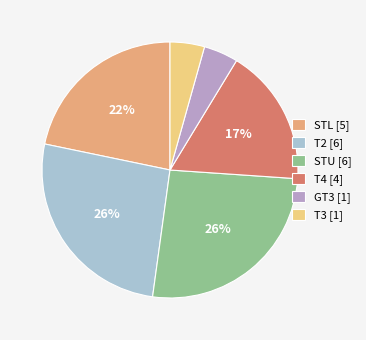

What is the ratio of the value at GT3 [1] to the value at T3 [1]?

1.0